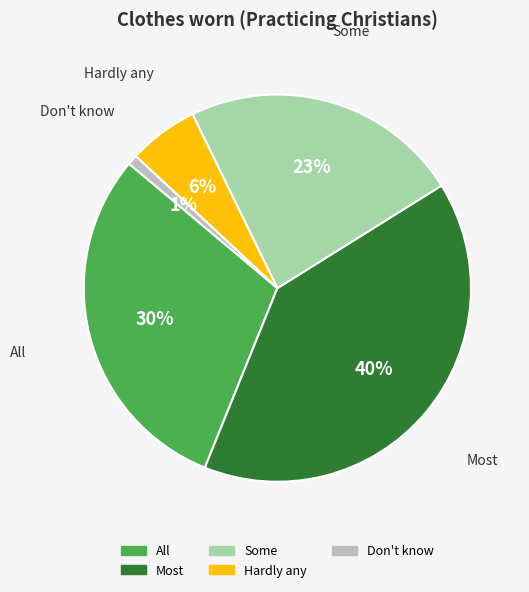

Is there a majority slice in this chart?

No